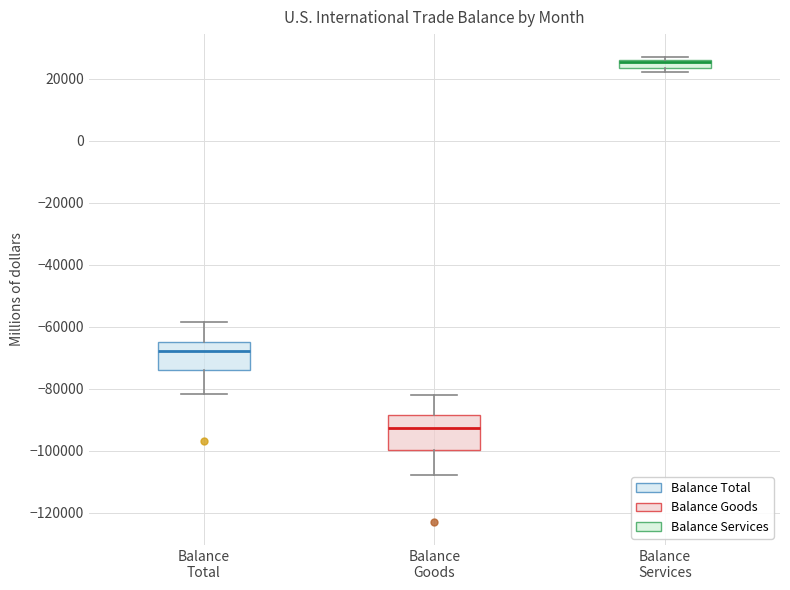

Where is the lower edge of the box for Balance Services on the y-axis? The values are not printed on the chart, so give them approximately, as read against the axis.

24000